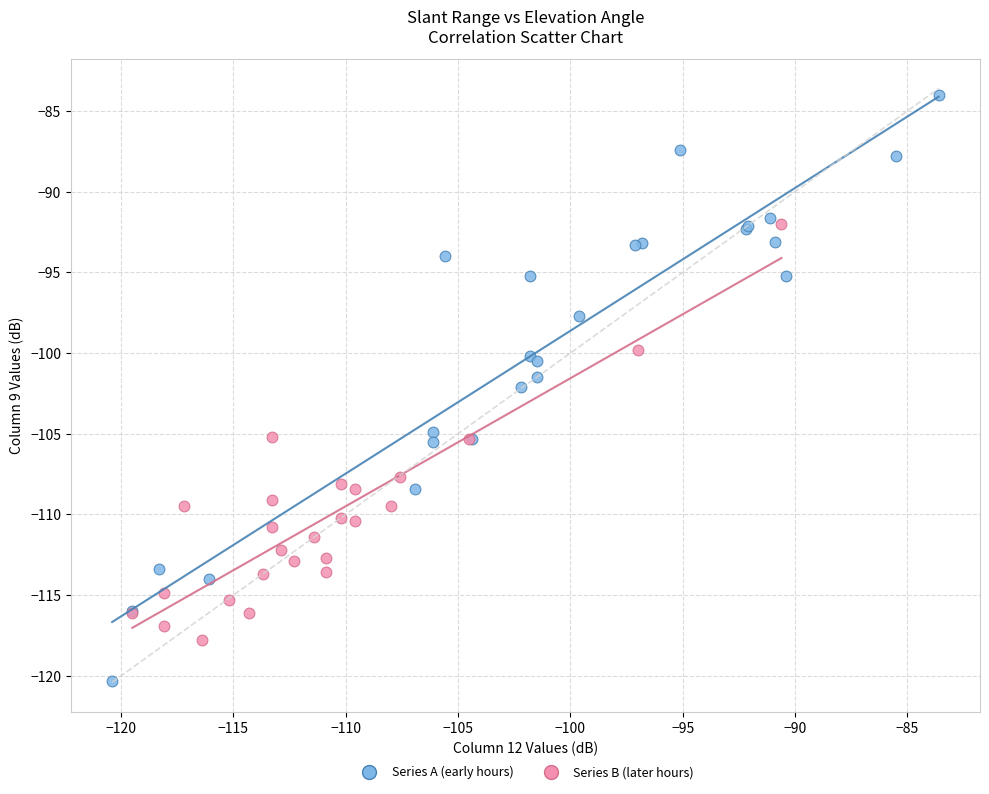

Which series contains the lowest Y value?

Series A (early hours)